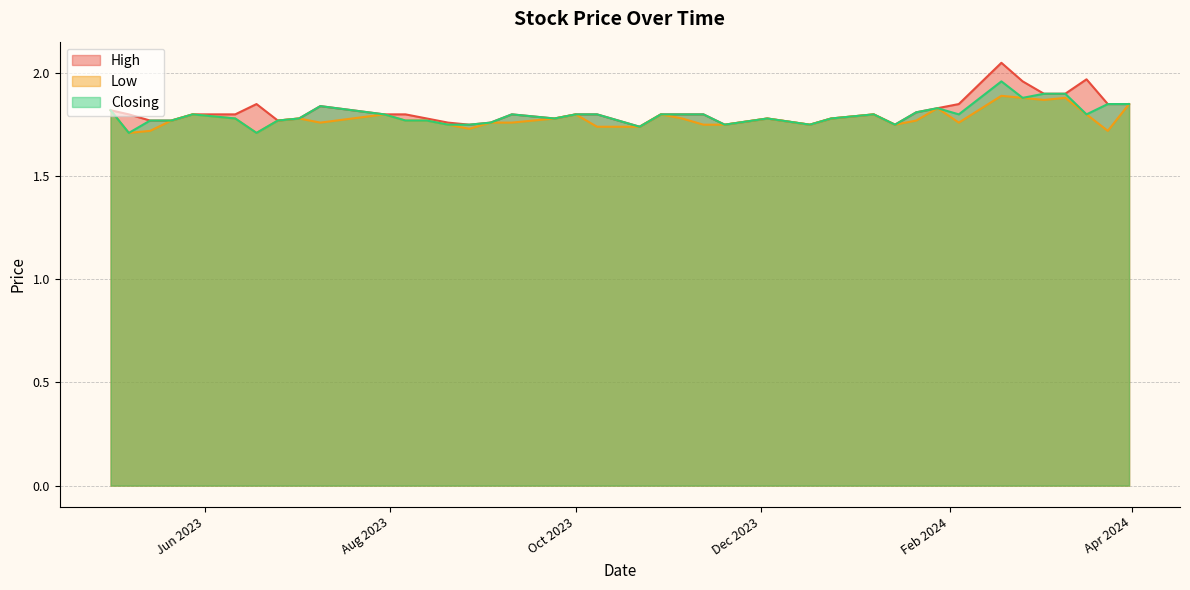

Which series has the largest range (max minus min)?

High